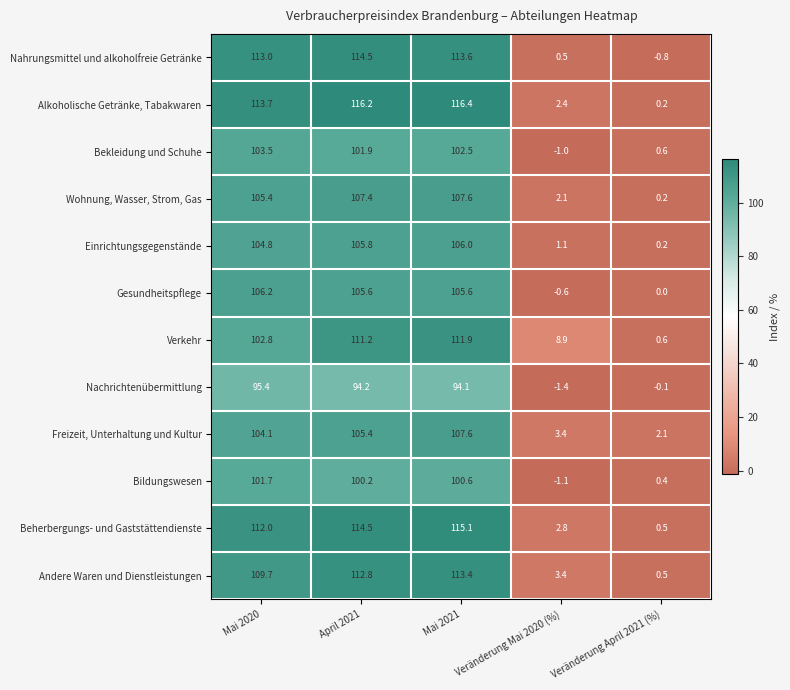

What is the difference between the second highest and second lowest values in the Beherbergungs- und Gaststättendienste series?

111.7